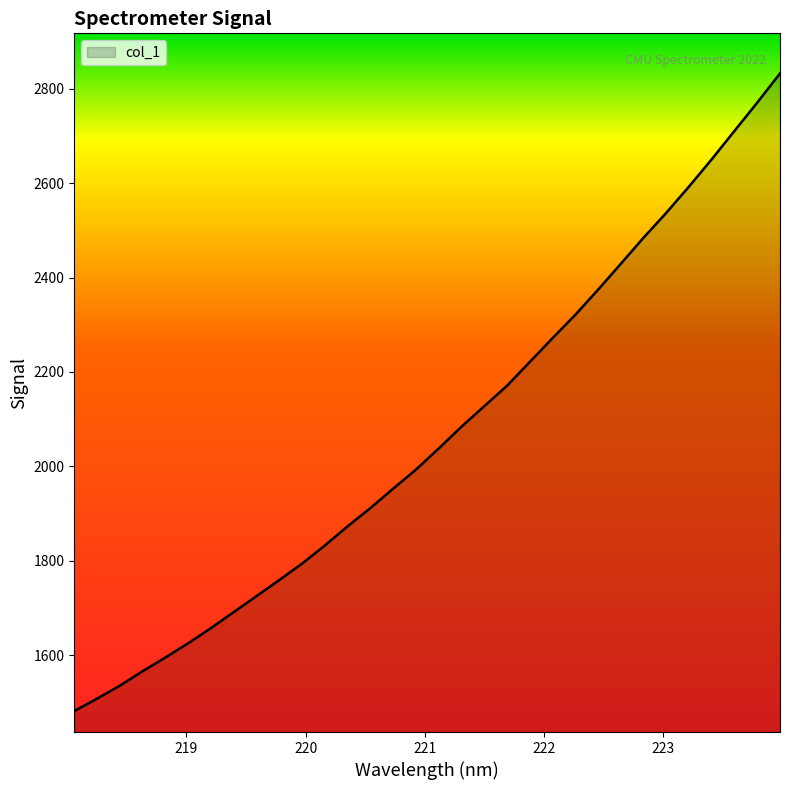

What is the maximum value shown in the chart?

2832.5